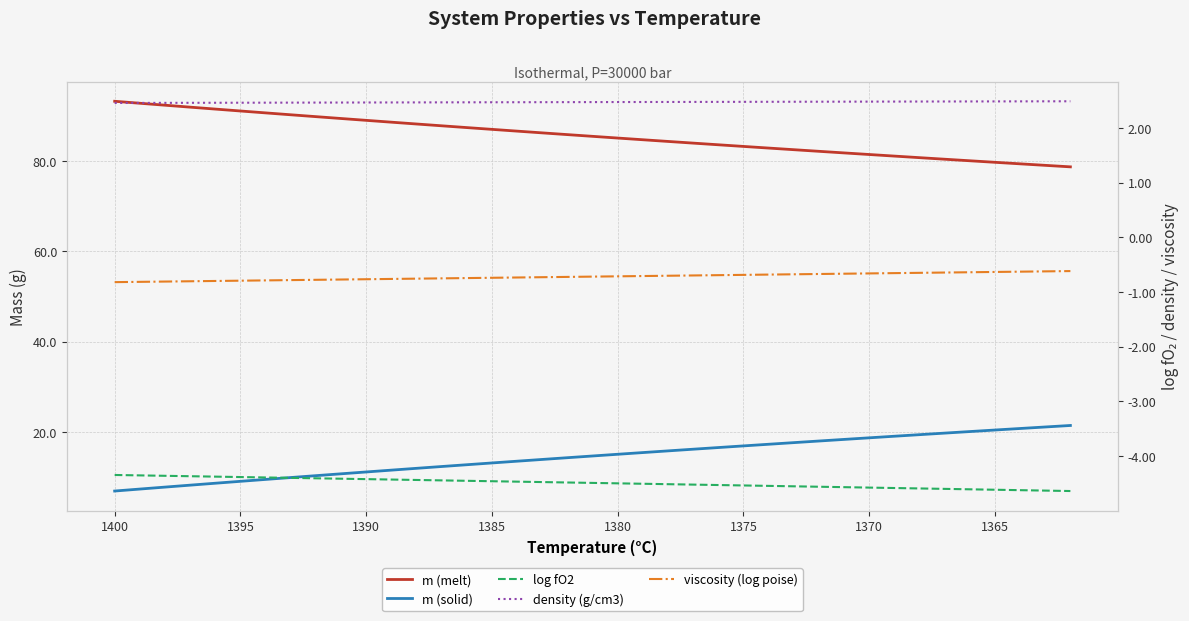

Reading right to left, what are all the values shown in this chart?

m (melt): 78.7	79.0	79.3	79.7	80.0	80.4	80.7	81.1	81.4	81.8	82.1	82.5	82.8	83.2	83.6	83.9	84.3	84.7	85.1	85.4	85.8	86.2	86.6	87.0	87.4	87.8	88.2	88.6	89.0	89.4	89.8	90.2	90.6	91.0	91.5	91.9	92.3	92.8	93.2
m (solid): 21.4	21.1	20.7	20.4	20.1	19.7	19.4	19.0	18.7	18.3	18.0	17.6	17.3	16.9	16.5	16.2	15.8	15.4	15.0	14.7	14.3	13.9	13.5	13.1	12.7	12.3	11.9	11.5	11.1	10.7	10.3	9.9	9.5	9.1	8.6	8.2	7.8	7.3	6.9
log fO2: -4.6	-4.6	-4.6	-4.6	-4.6	-4.6	-4.6	-4.6	-4.6	-4.6	-4.6	-4.6	-4.5	-4.5	-4.5	-4.5	-4.5	-4.5	-4.5	-4.5	-4.5	-4.5	-4.5	-4.5	-4.5	-4.4	-4.4	-4.4	-4.4	-4.4	-4.4	-4.4	-4.4	-4.4	-4.4	-4.4	-4.4	-4.4	-4.3
density (g/cm3): 2.5	2.5	2.5	2.5	2.5	2.5	2.5	2.5	2.5	2.5	2.5	2.5	2.5	2.5	2.5	2.5	2.5	2.5	2.5	2.5	2.5	2.5	2.5	2.5	2.5	2.5	2.5	2.5	2.5	2.5	2.5	2.5	2.5	2.5	2.5	2.5	2.5	2.5	2.5
viscosity (log poise): -0.6	-0.6	-0.6	-0.6	-0.6	-0.6	-0.6	-0.7	-0.7	-0.7	-0.7	-0.7	-0.7	-0.7	-0.7	-0.7	-0.7	-0.7	-0.7	-0.7	-0.7	-0.7	-0.7	-0.7	-0.7	-0.8	-0.8	-0.8	-0.8	-0.8	-0.8	-0.8	-0.8	-0.8	-0.8	-0.8	-0.8	-0.8	-0.8